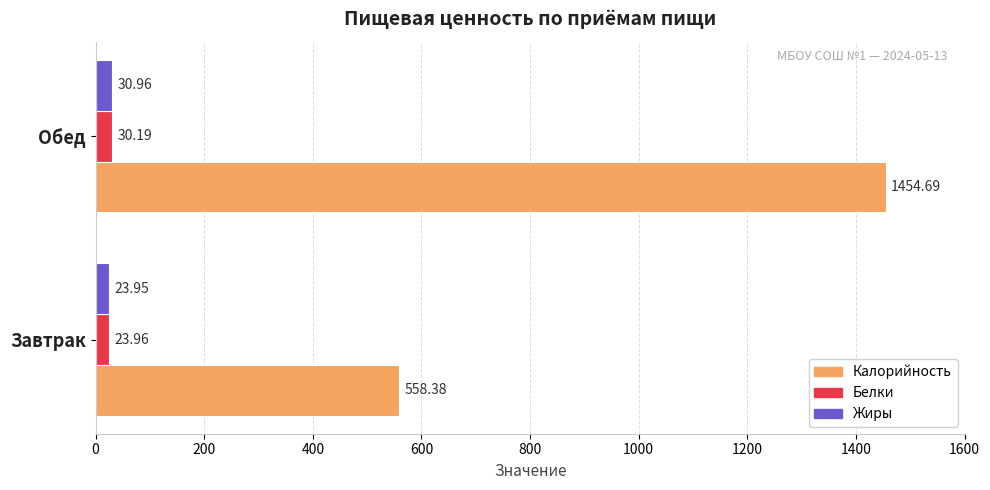

List the labels in order of Калорийность value, smallest first.

Завтрак, Обед